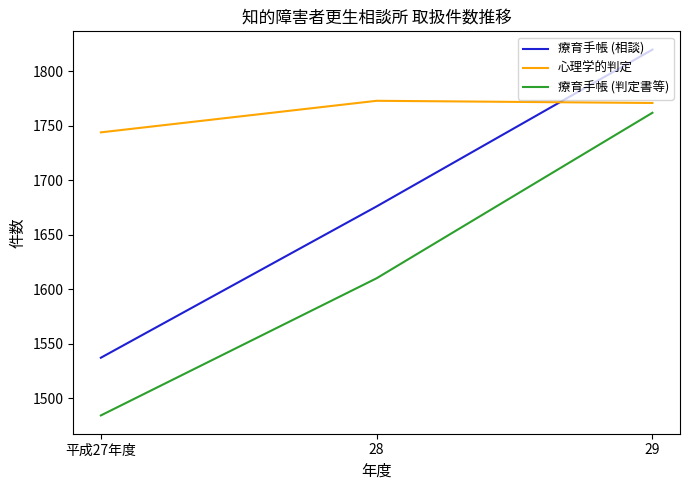

How many 療育手帳 (判定書等) values are between 1484 and 1762?

3